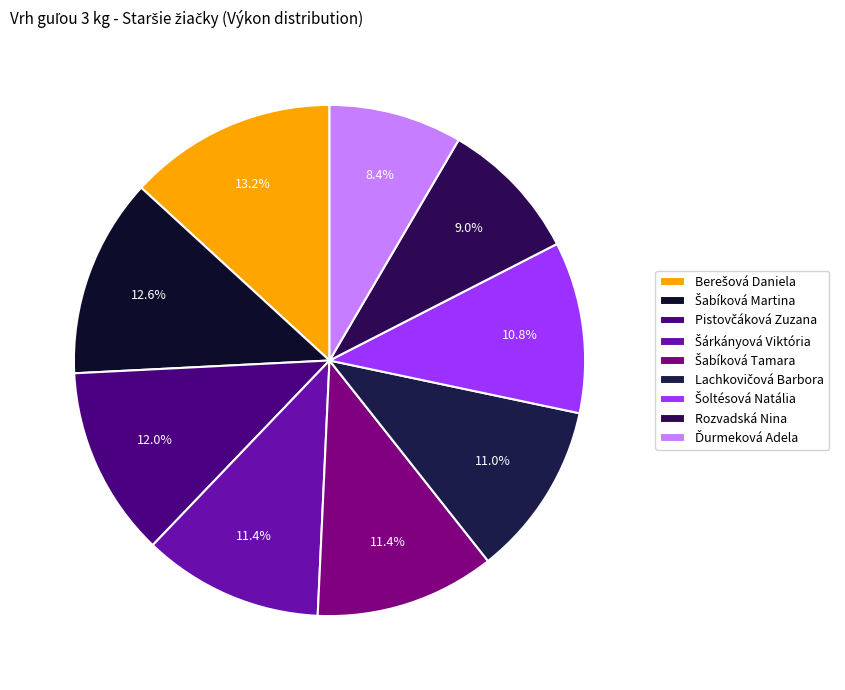

To the nearest percent, what is the combined percentage of Šárkányová Viktória and Ďurmeková Adela?

20%